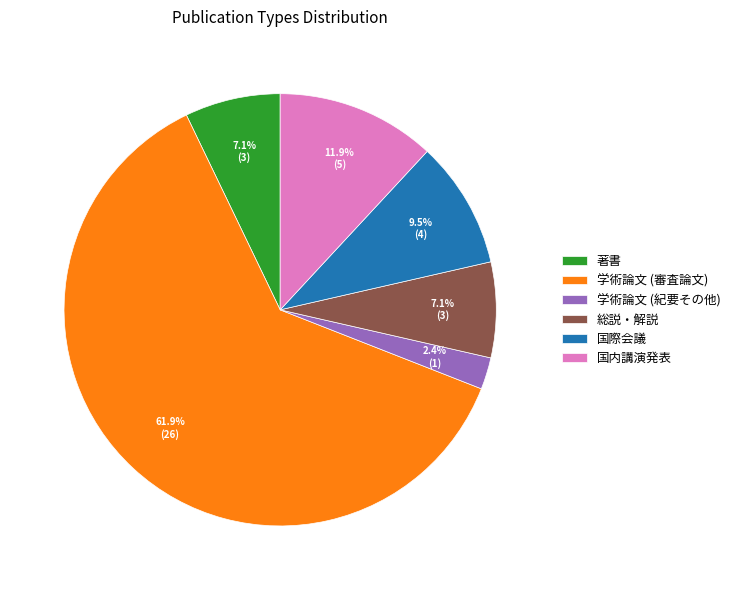

Count the number of slices in the pie.

6